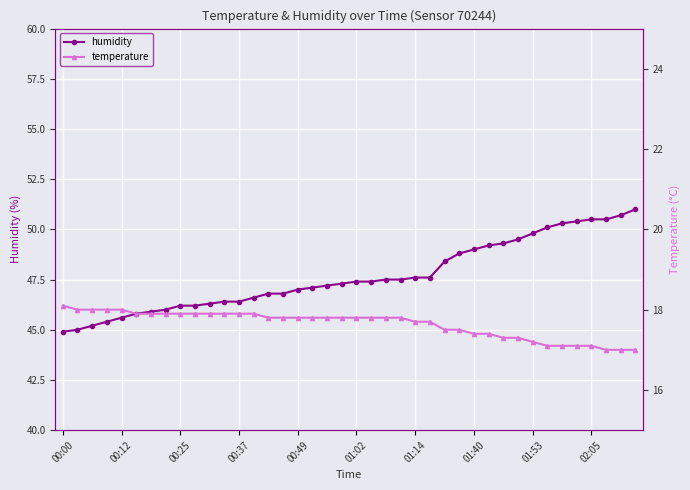

The value of humidity at 01:02 is 47.4. True or false?

True